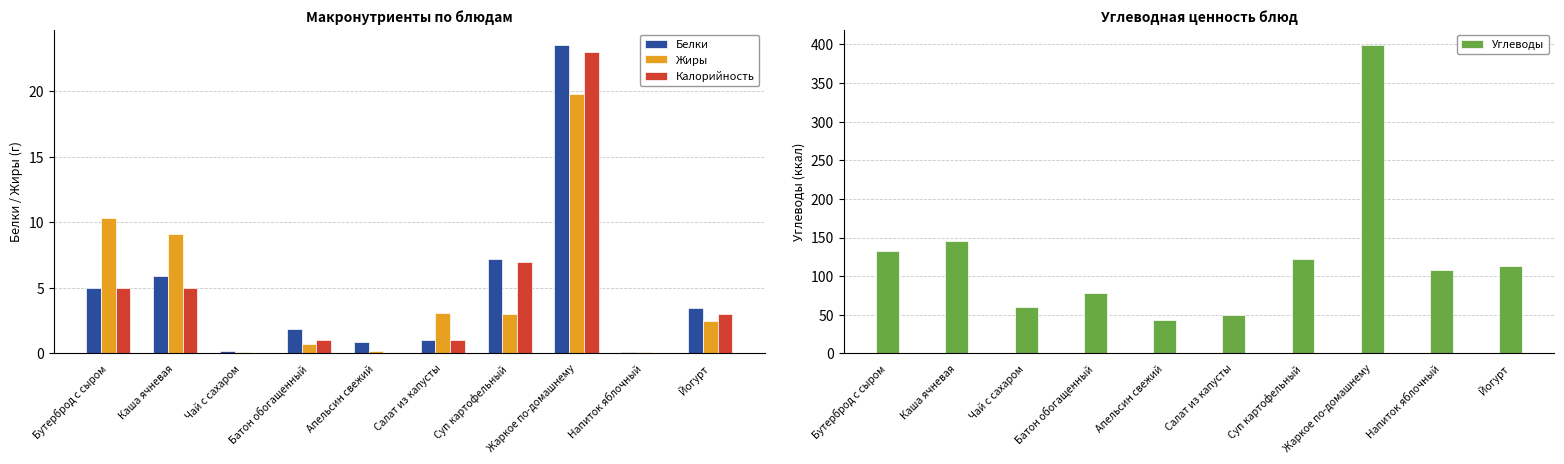

At which category does the chart reach its minimum across all series?

Чай с сахаром